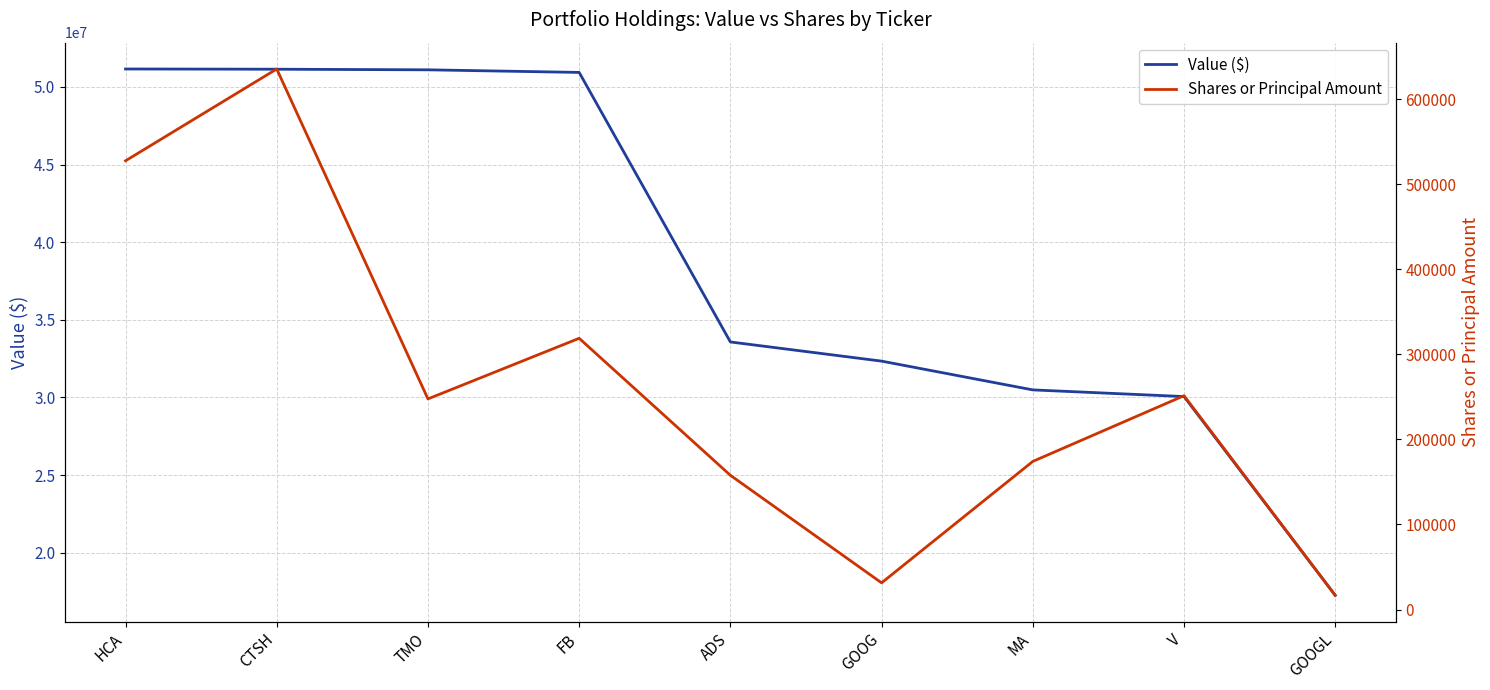

Where does the Value ($) series first go above 33575000?

HCA